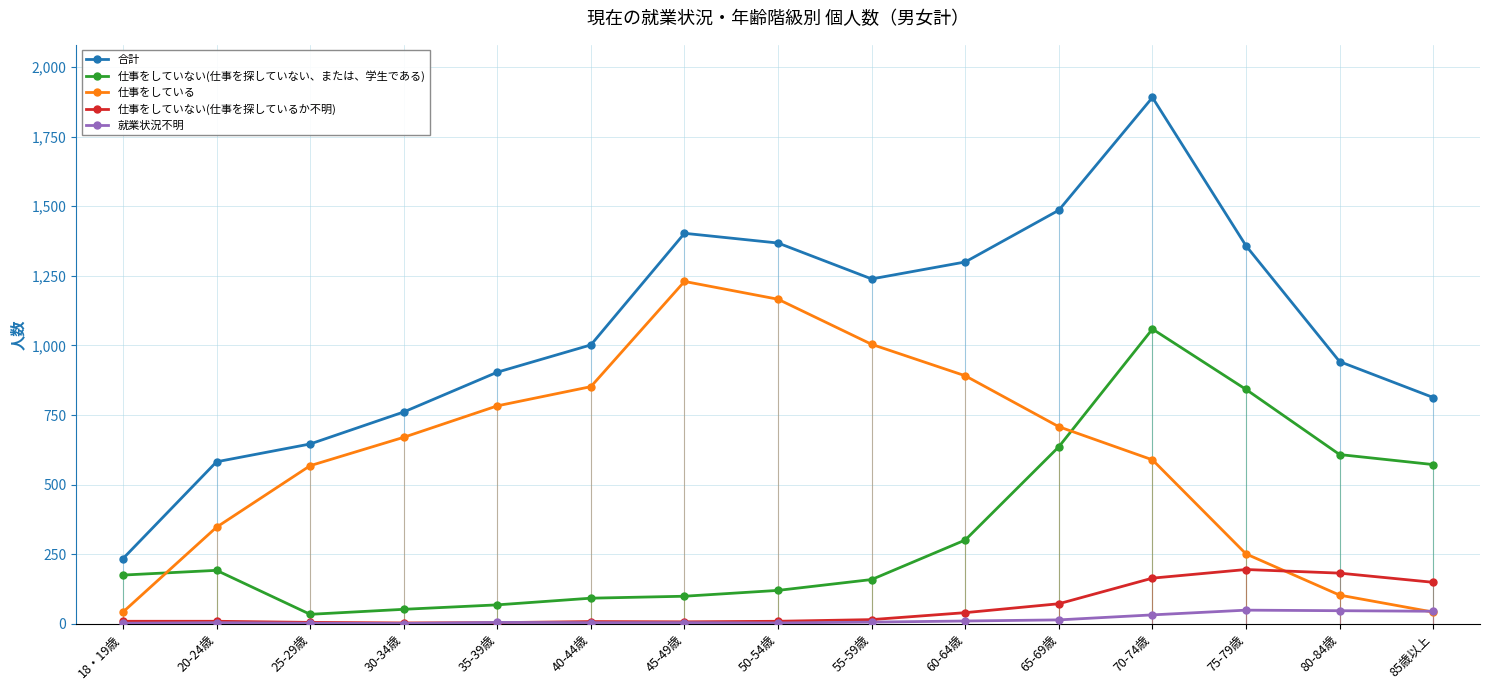

Which series has the largest range (max minus min)?

合計